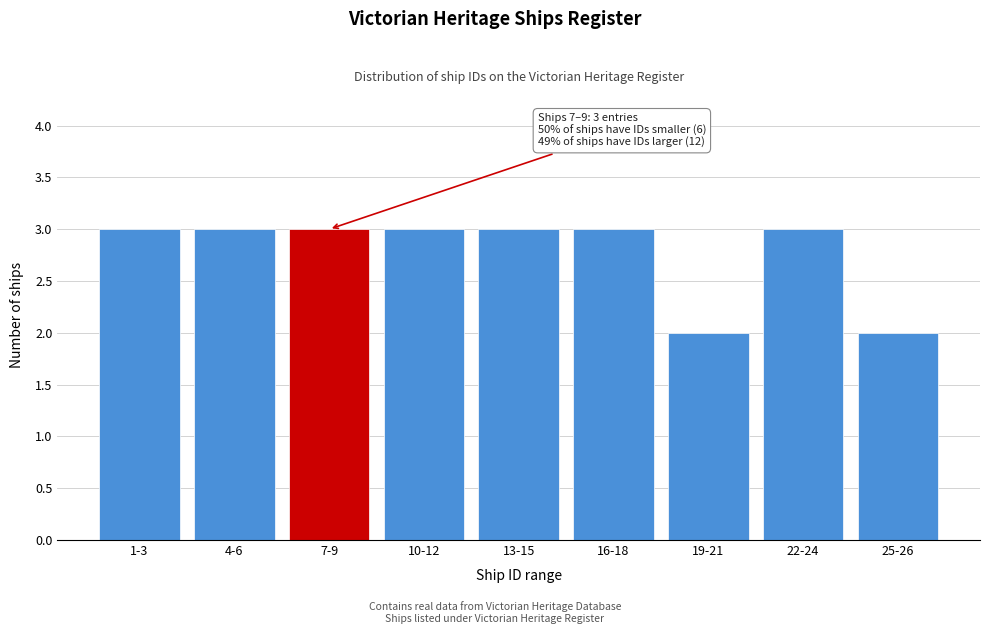

Reading left to right, transcribe all the data shown in this chart.

1-3=3	4-6=3	7-9=3	10-12=3	13-15=3	16-18=3	19-21=2	22-24=3	25-26=2